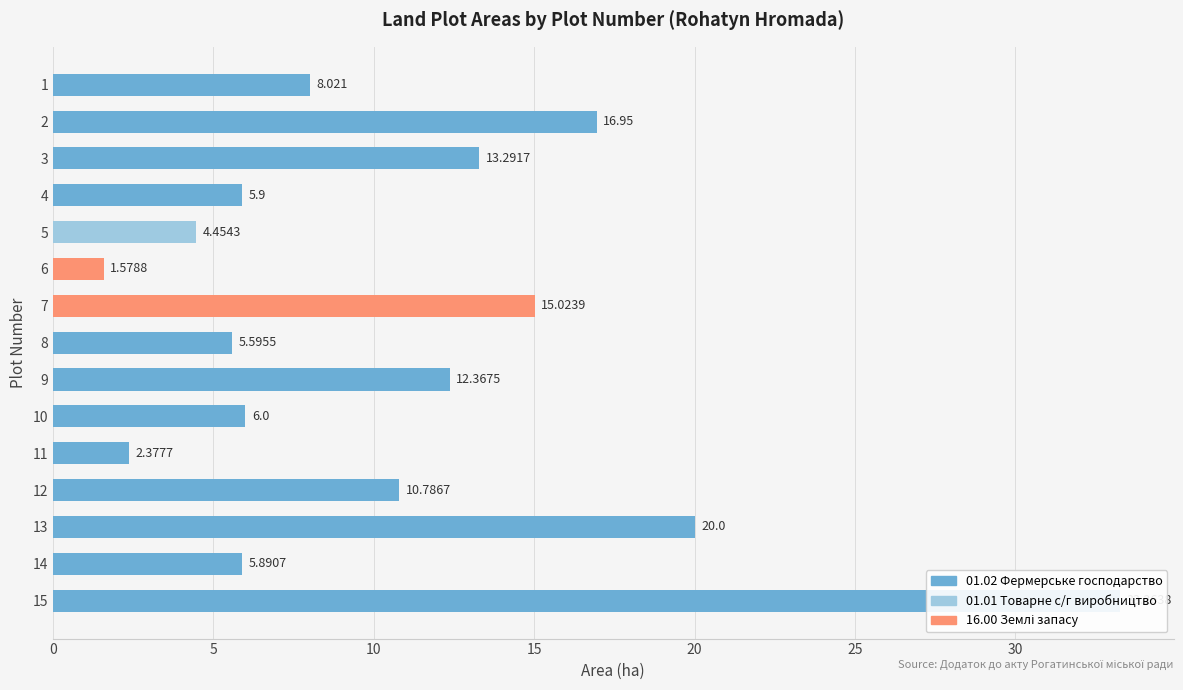

What is the minimum value shown in the chart?

1.6